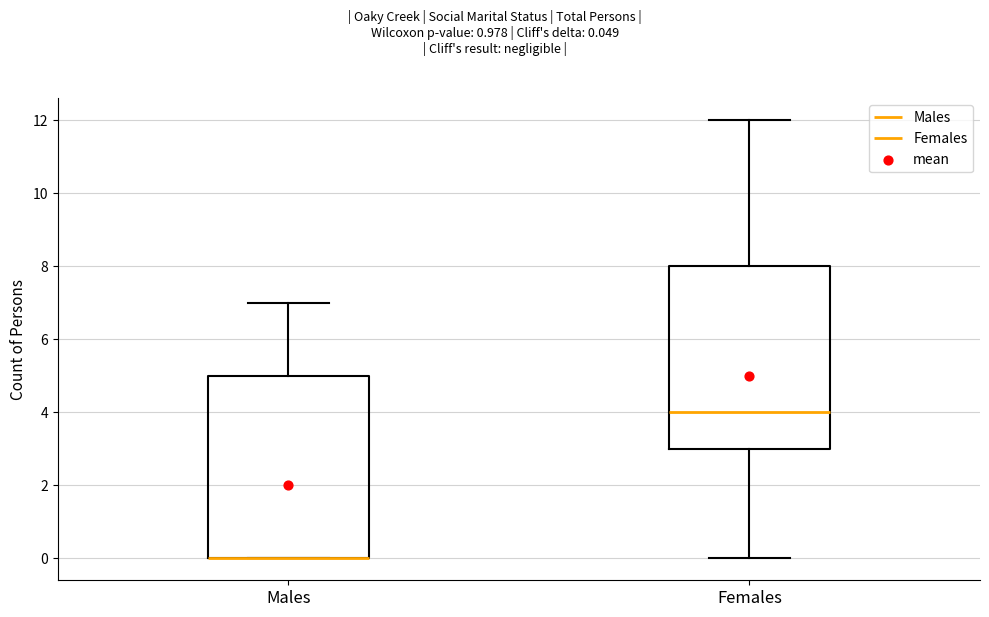

Reading left to right, transcribe this box plot: for each box, give where its median line is, the range the box spans, and where its two whiskers end, as read against the y-axis. The values are not printed on the chart, so give them approximately, as read against the axis.

Males: median 0 (drawn on the box's lower edge), box 0 to 5, whiskers 0 to 7
Females: median 4, box 3 to 8, whiskers 0 to 12